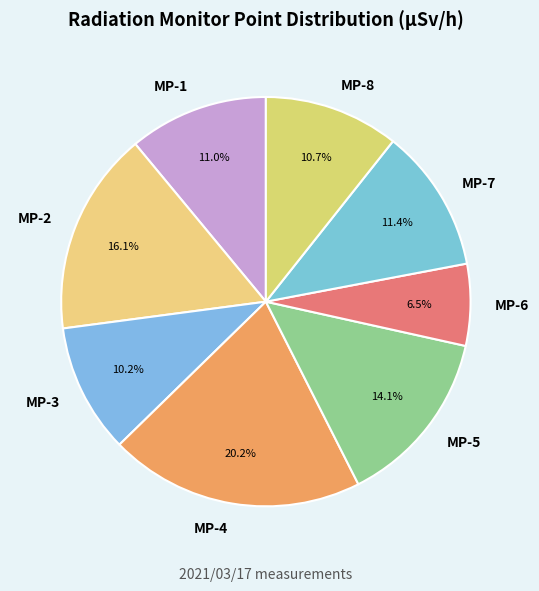

Count the number of slices in the pie.

8